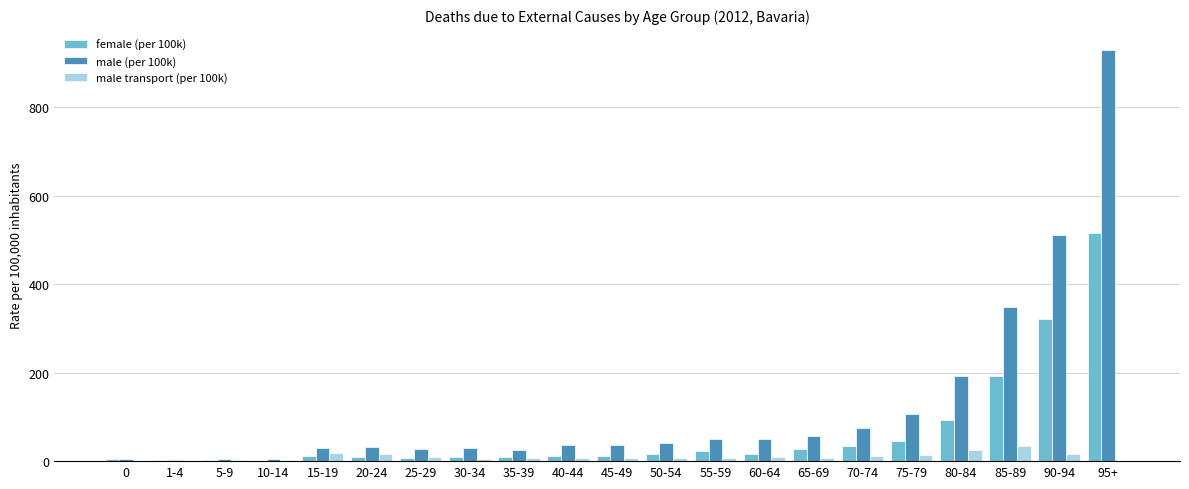

What is the maximum value shown in the chart?

929.9